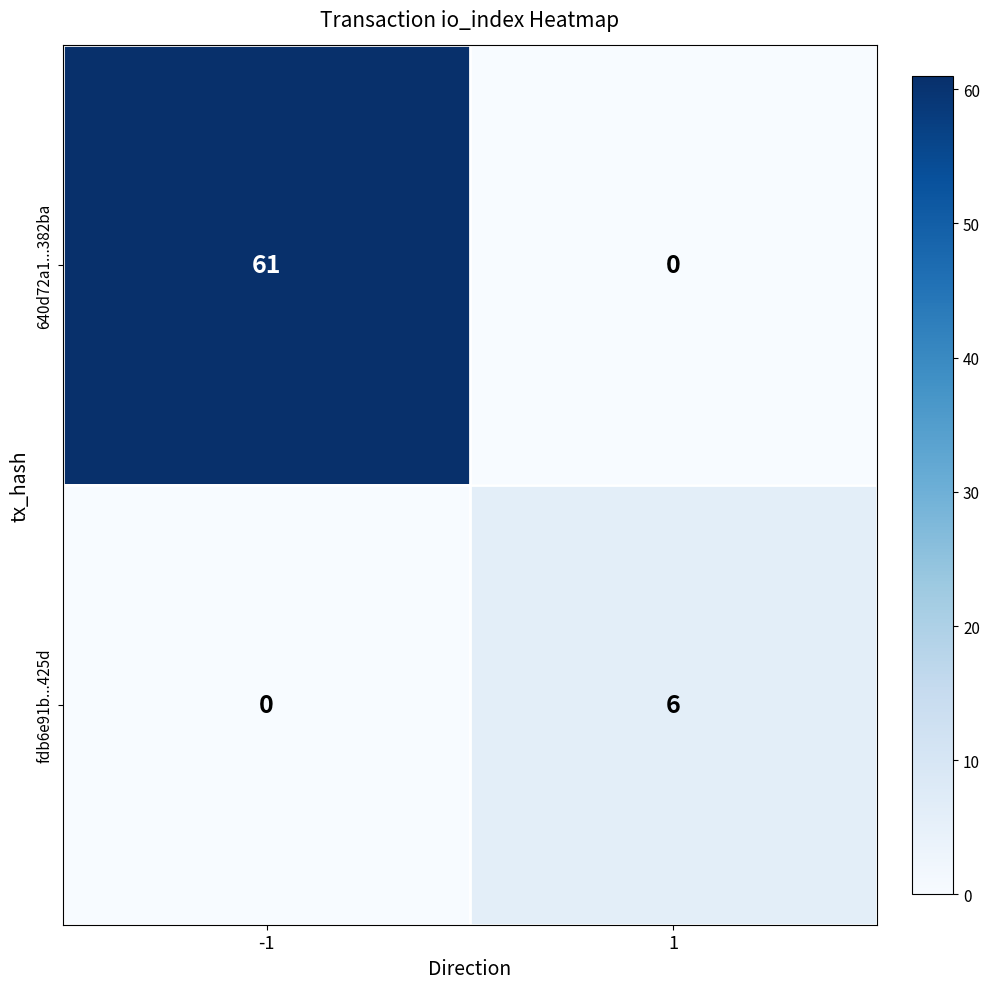

Is it true that fdb6e91b...425d equals -3 at -1?

False